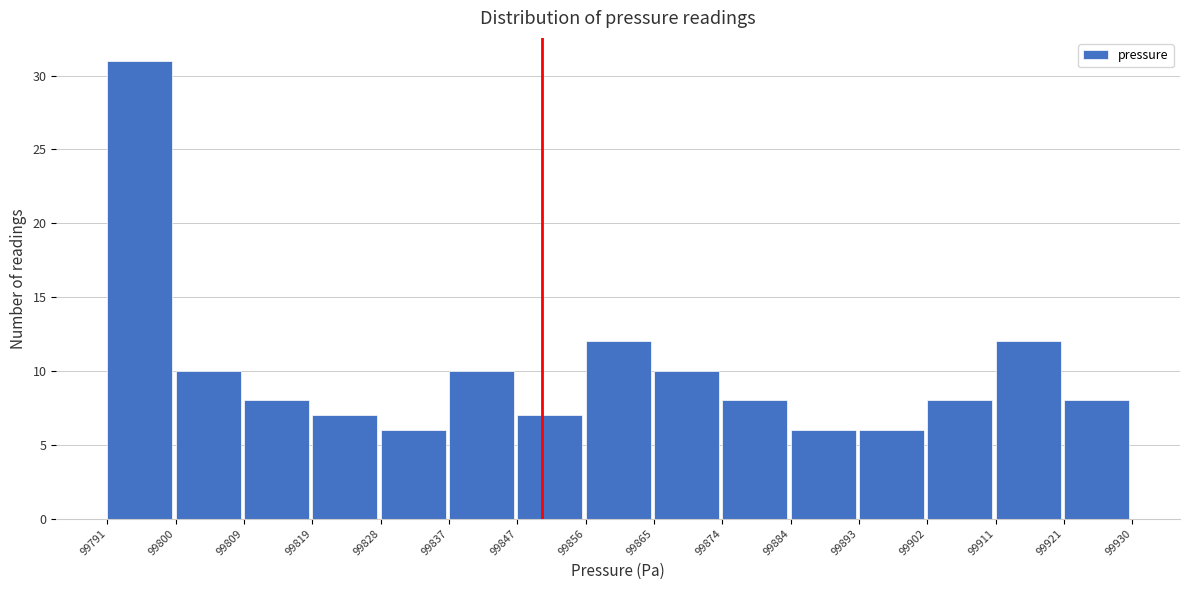

Over which range of the x-axis is the bar tallest?

99791 to 99800